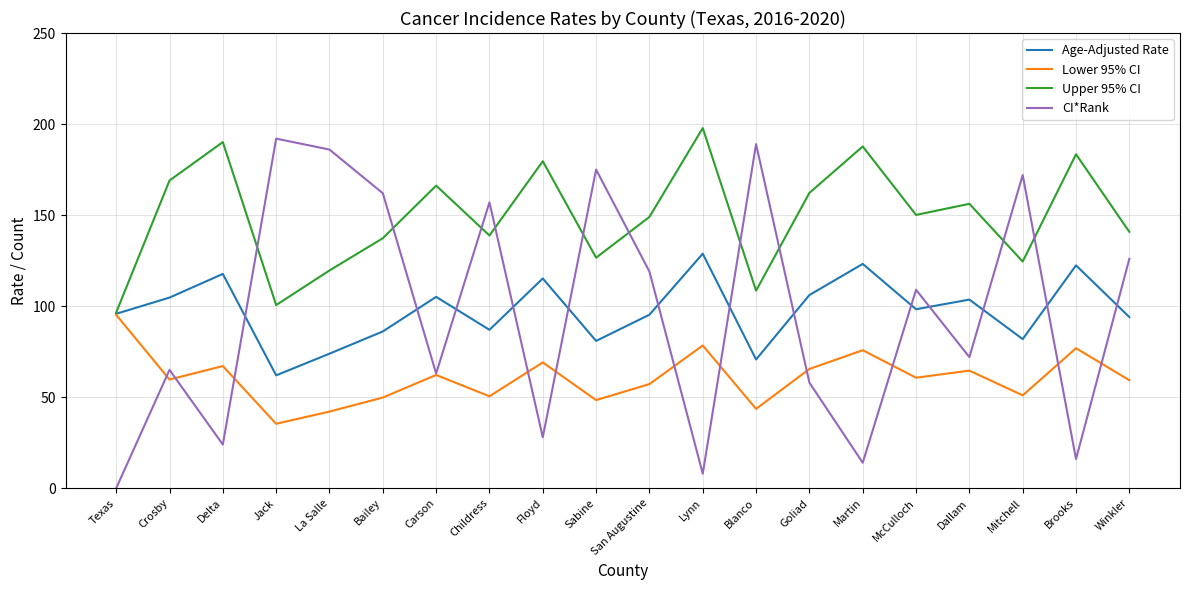

Count the number of data series in this chart.

4